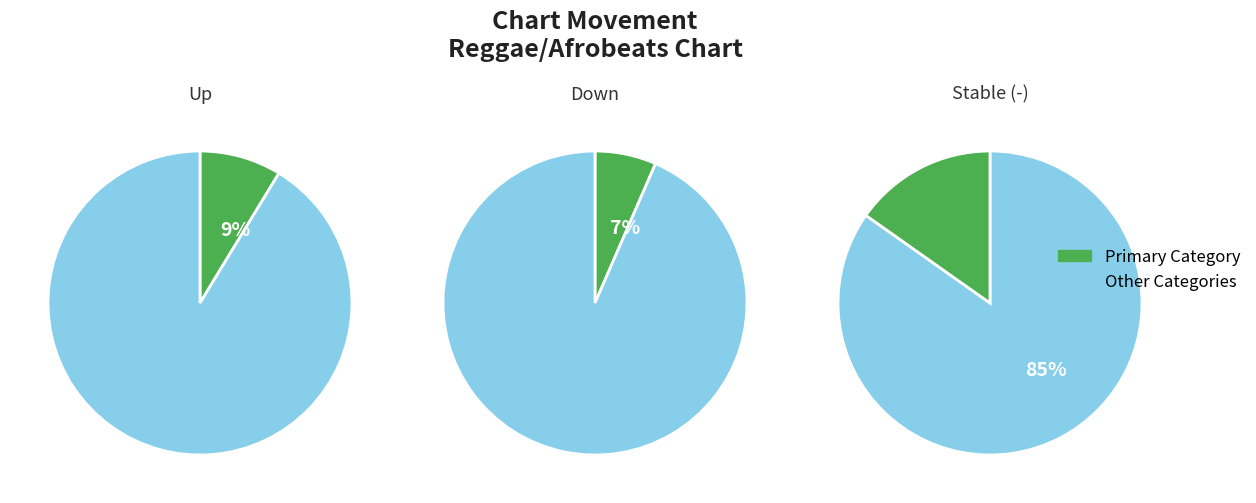

Rank the categories by value from highest to lowest.

-, up, down